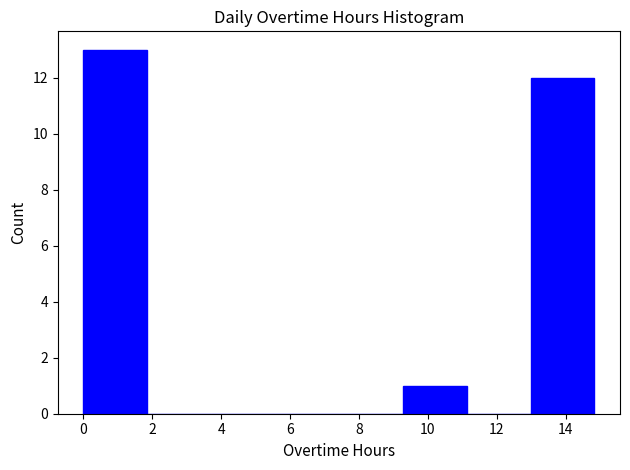

Reading left to right, transcribe this chart: for each bar, give the range it covers on the x-axis and its height. Neither the bar edges nor the heights are printed on the chart, so give them approximately, as read against the axes.

0.0 to 1.8: 13
1.8 to 3.8: 0
3.8 to 5.6: 0
5.6 to 7.4: 0
7.4 to 9.2: 0
9.2 to 11.2: 1
11.2 to 13.0: 0
13.0 to 14.8: 12